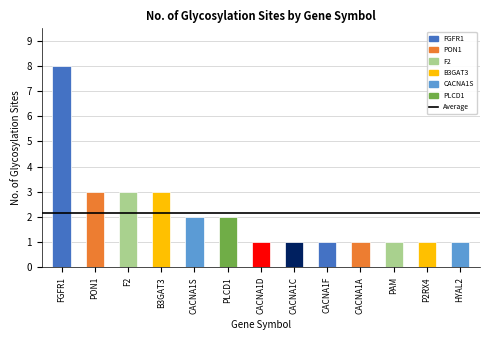

What position from the left is F2?

3